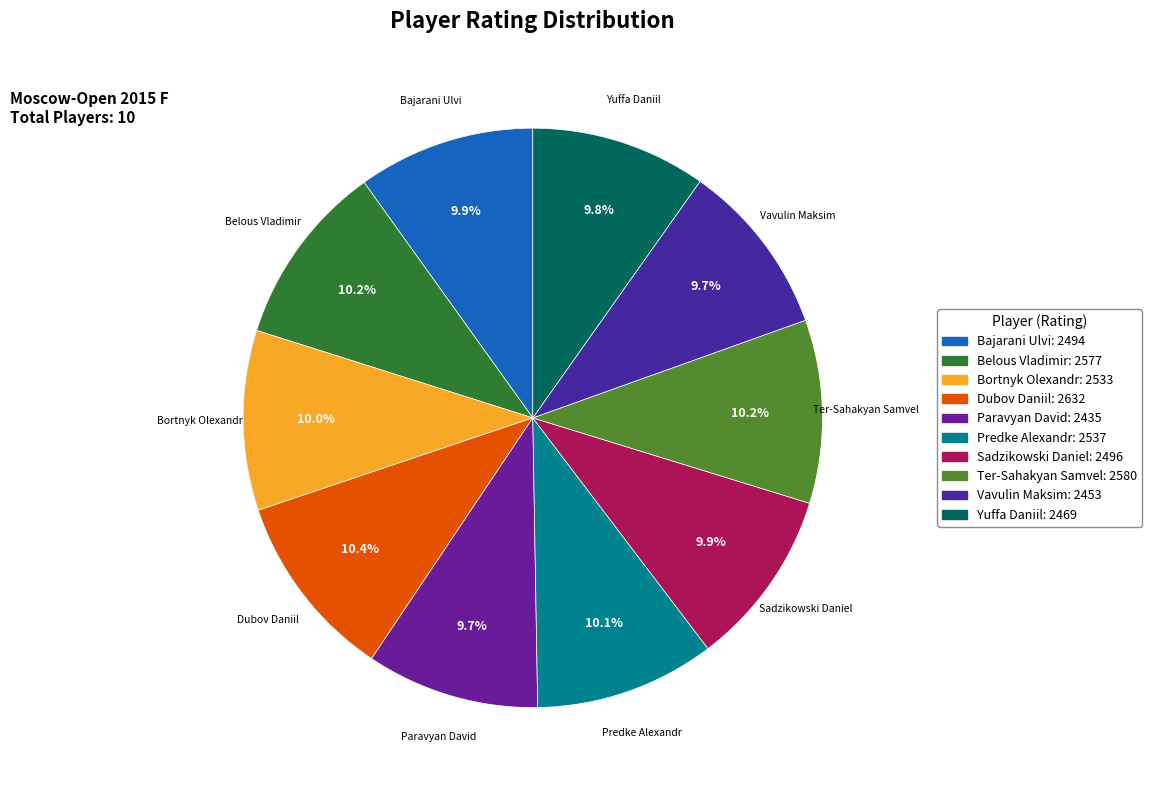

Count the number of slices in the pie.

10